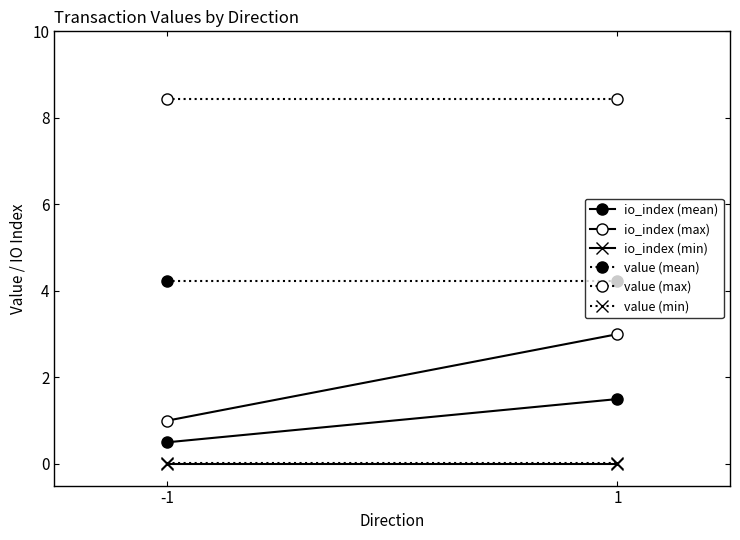

Rank the series by their maximum value, from highest to lowest.

value (max), value (mean), io_index (max), io_index (mean), value (min), io_index (min)